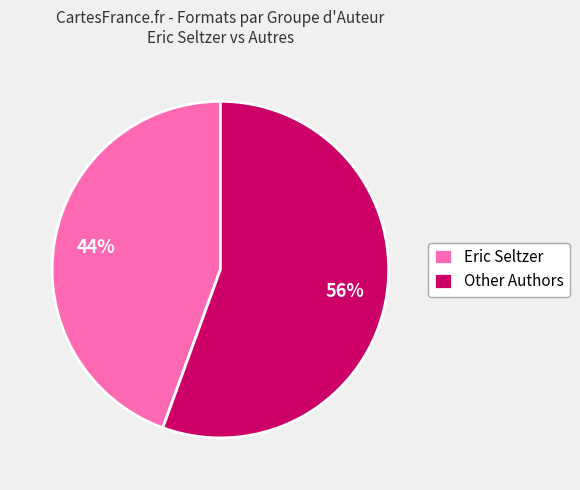

Is there a majority slice in this chart?

Yes